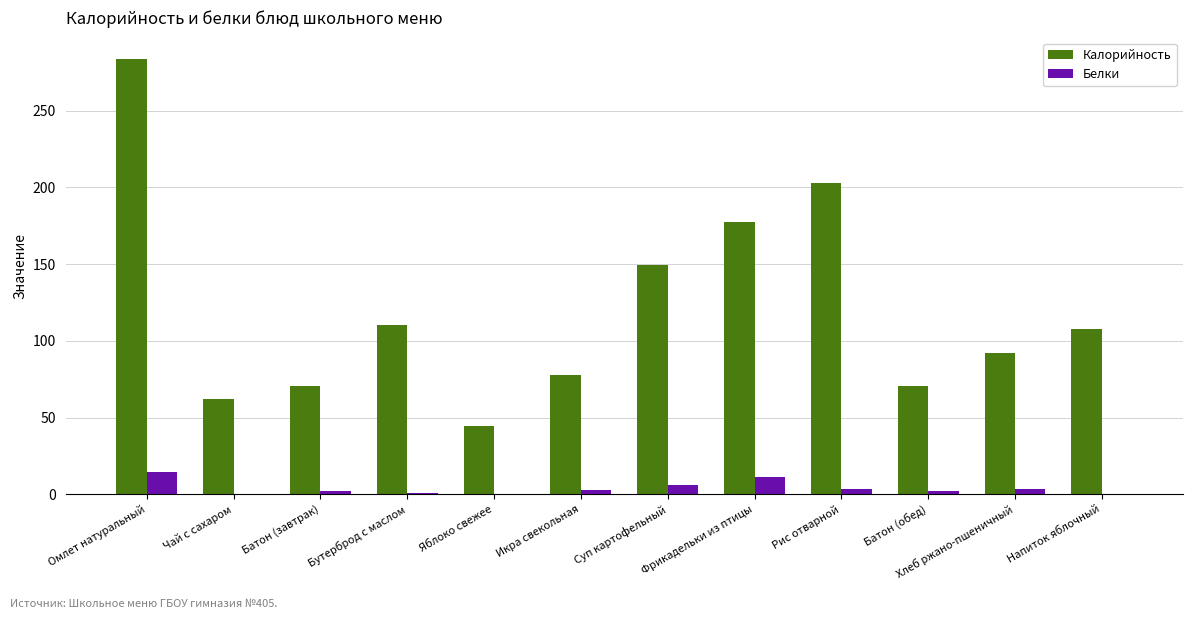

What is the sum of all Белки values?

47.2